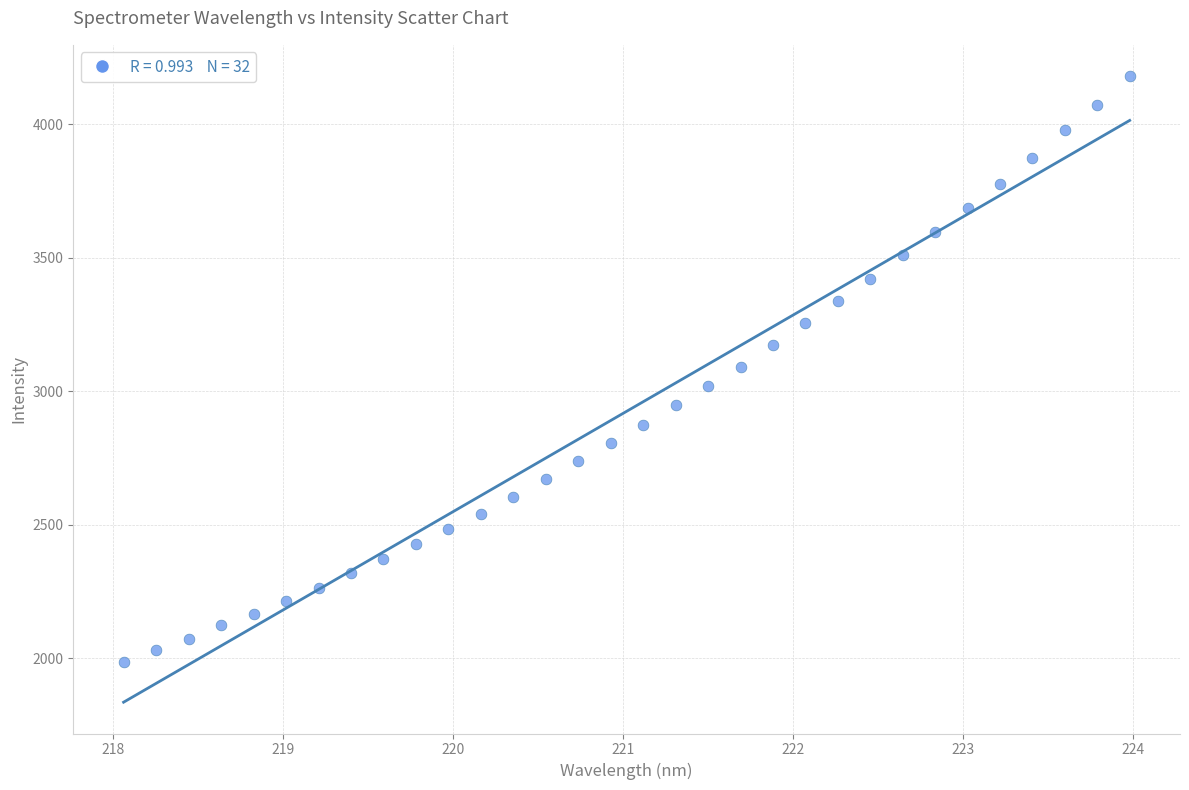

What is the range of Y values (max minus min)?

2194.6